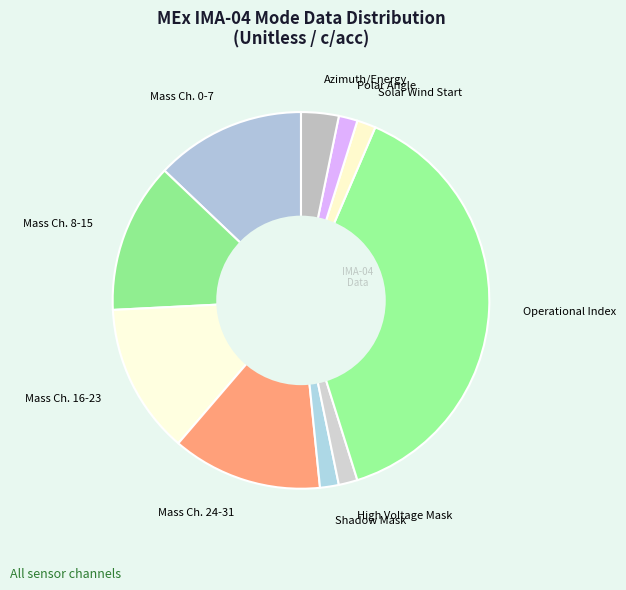

What is the largest slice in the pie chart?

Operational Index